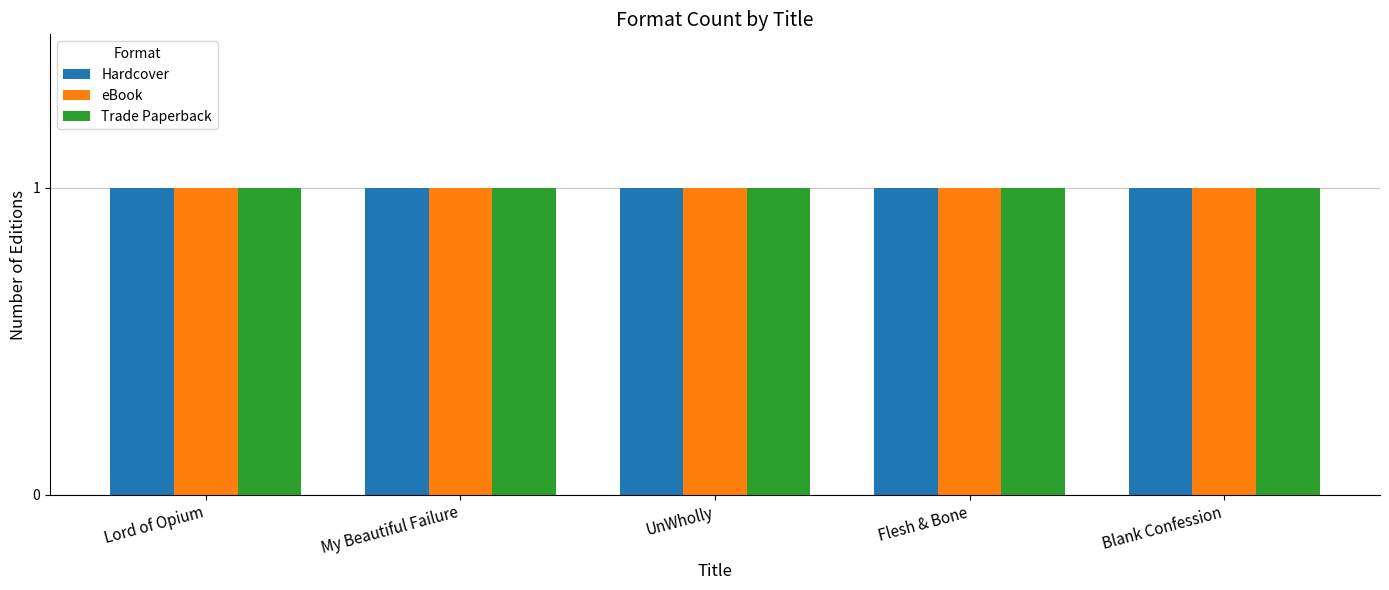

What is the label of the 5th bar from the right?

Lord of Opium